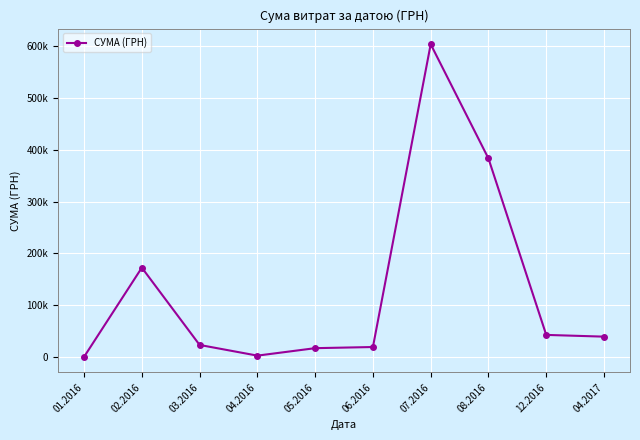

How many points are lower than both their immediate neighbors (excluding endpoints)?

1